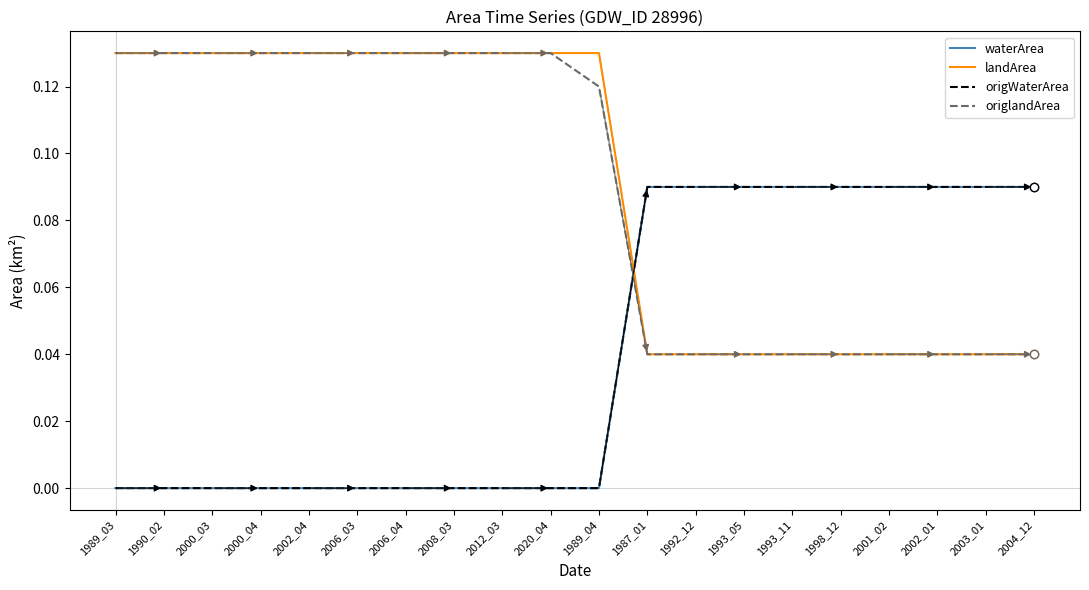

Does the chart have visible grid lines?

No